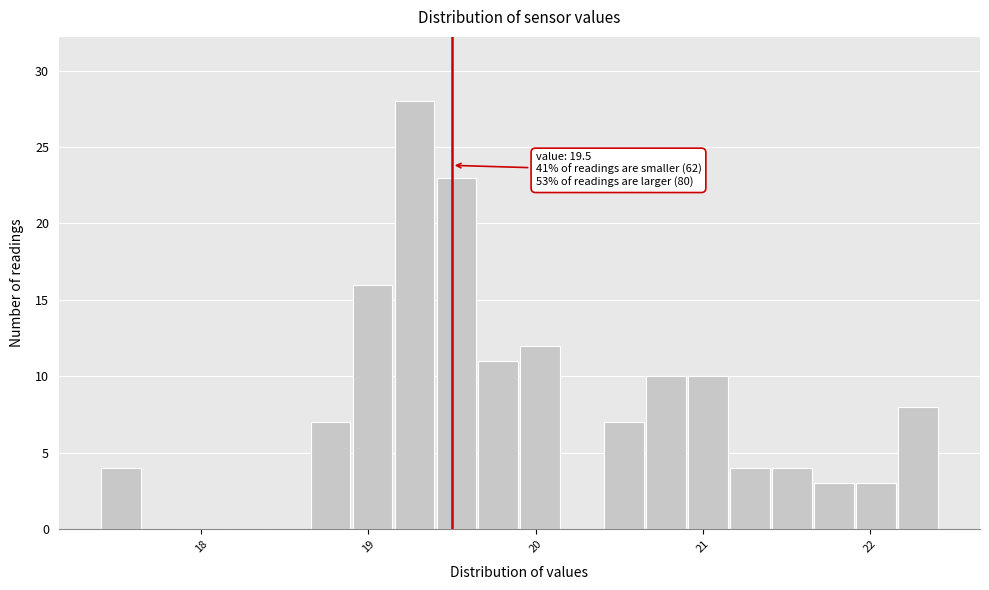

Read against the x-axis, roughly where is the centre of the tallest bar?

19.3